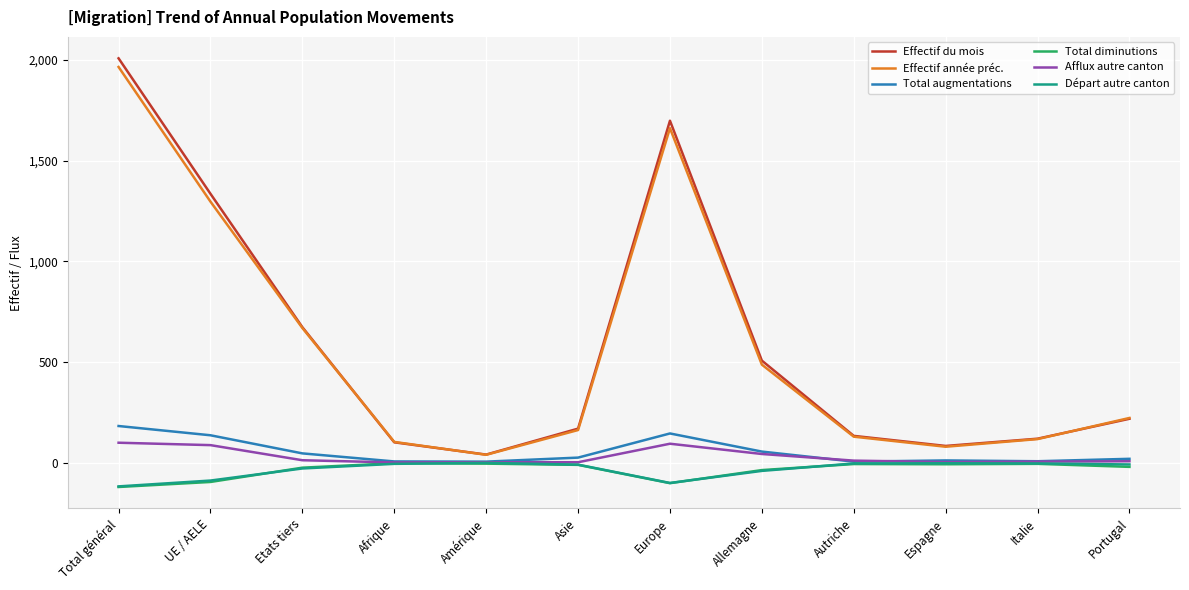

What are all the series names shown in the legend?

Effectif du mois, Effectif année préc., Total augmentations, Total diminutions, Afflux autre canton, Départ autre canton